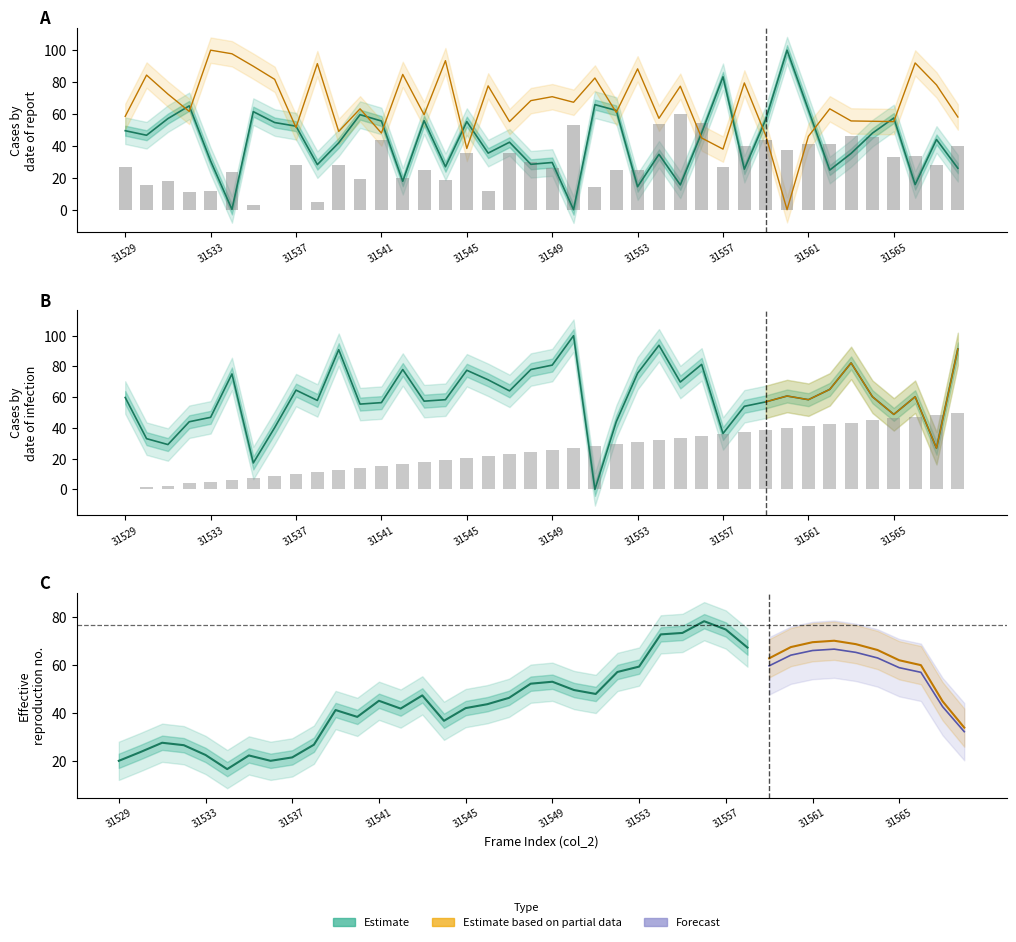

At which label does col_7 reach its peak?

31555